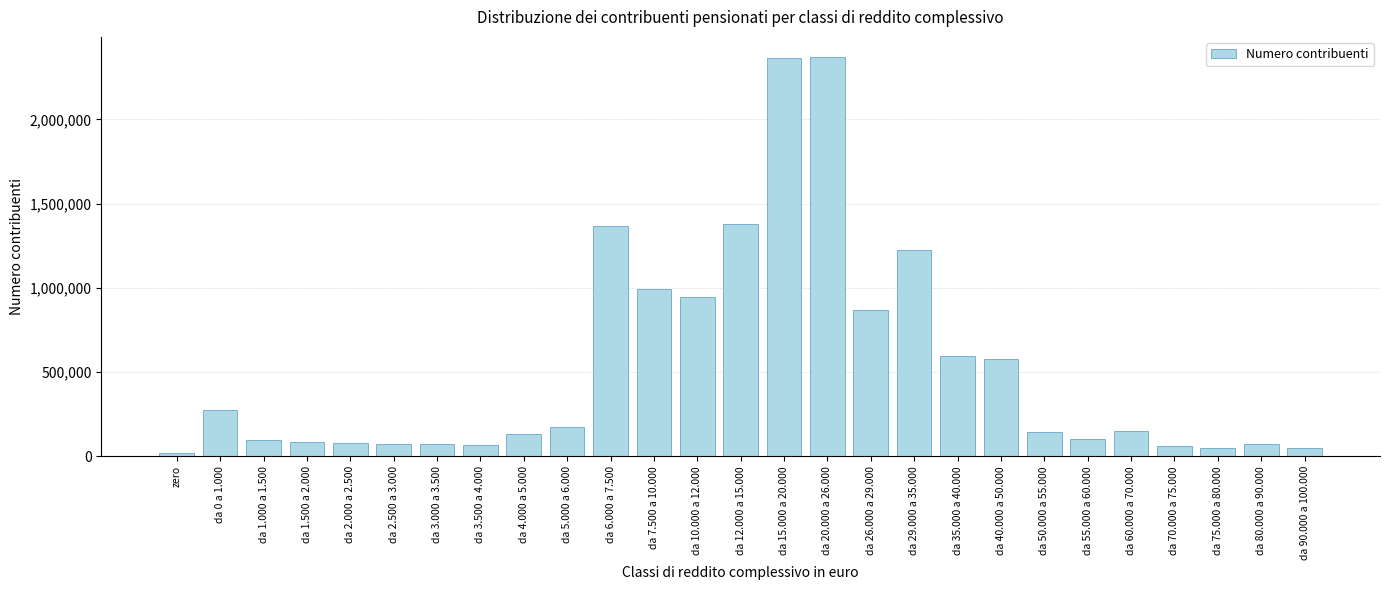

What is the label of the 5th bar from the right?

da 60.000 a 70.000